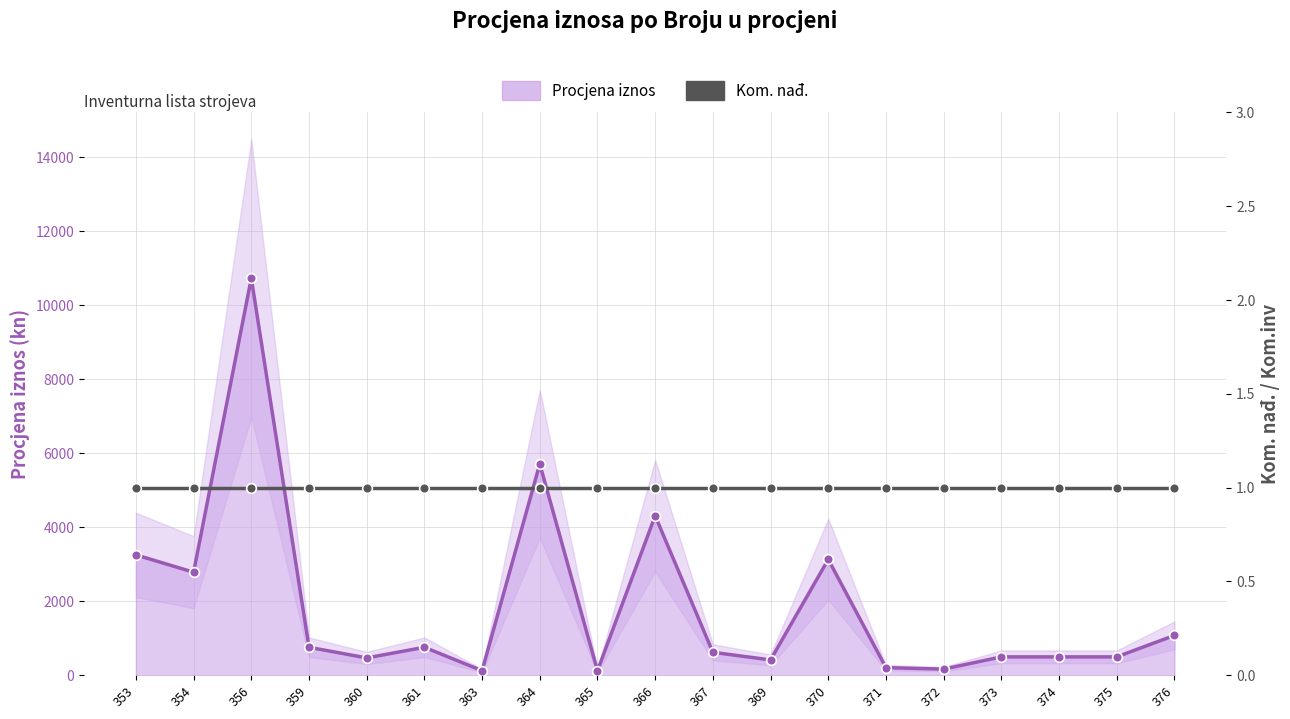

What is the sum of the Kom. nađ. values at 367 and 359?

2.0